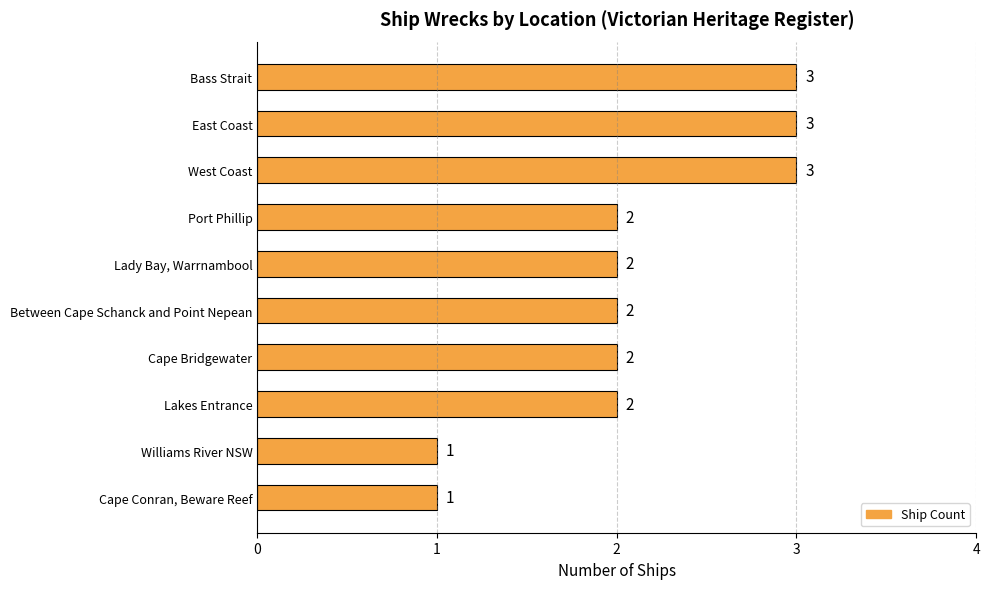

What is the sum of the values at West Coast and East Coast?

6